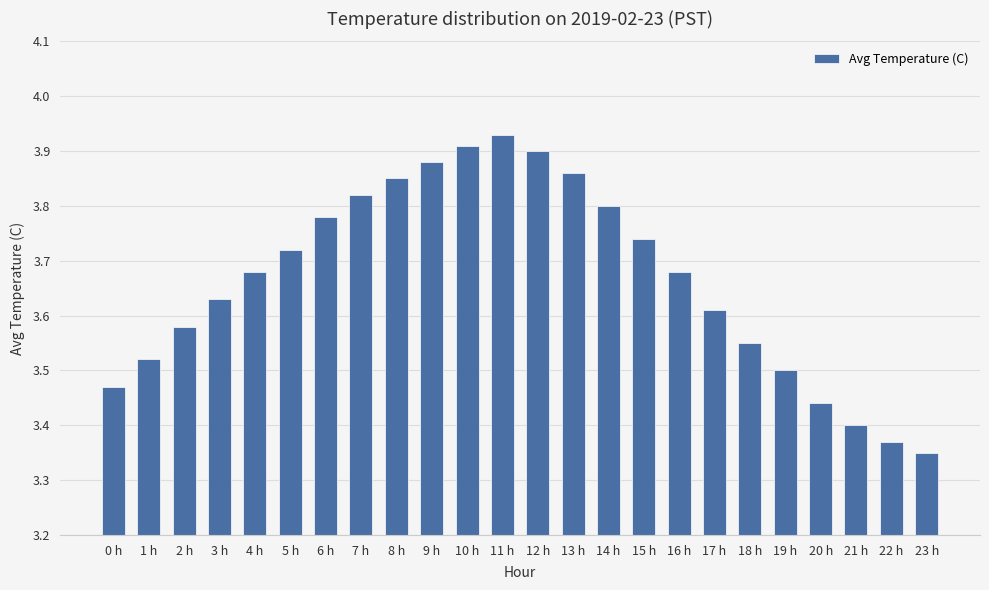

What position from the right is 18 h?

6